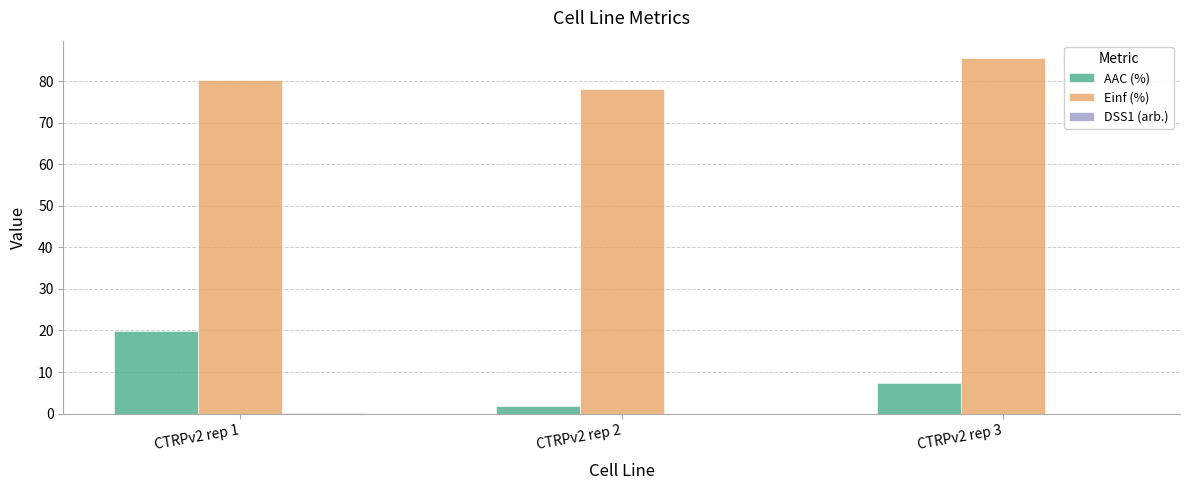

At which category is the sum across all series the highest?

CTRPv2 rep 1